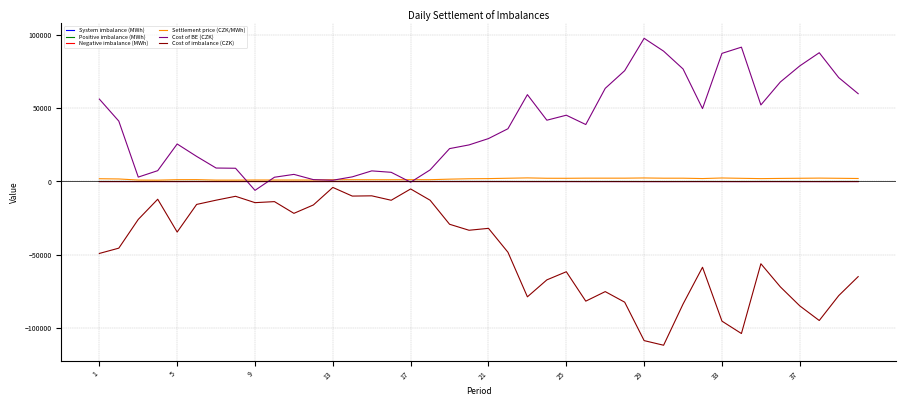

True or false: Cost of BE (CZK) and Cost of imbalance (CZK) intersect in this chart.

False